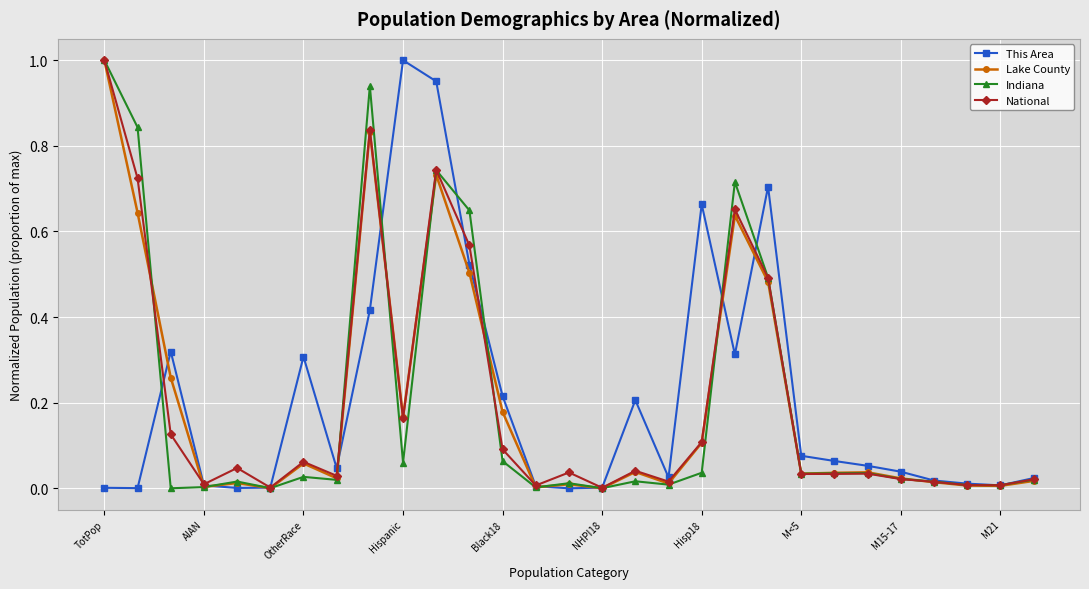

True or false: This Area has more than 2 interior local peaks.

True